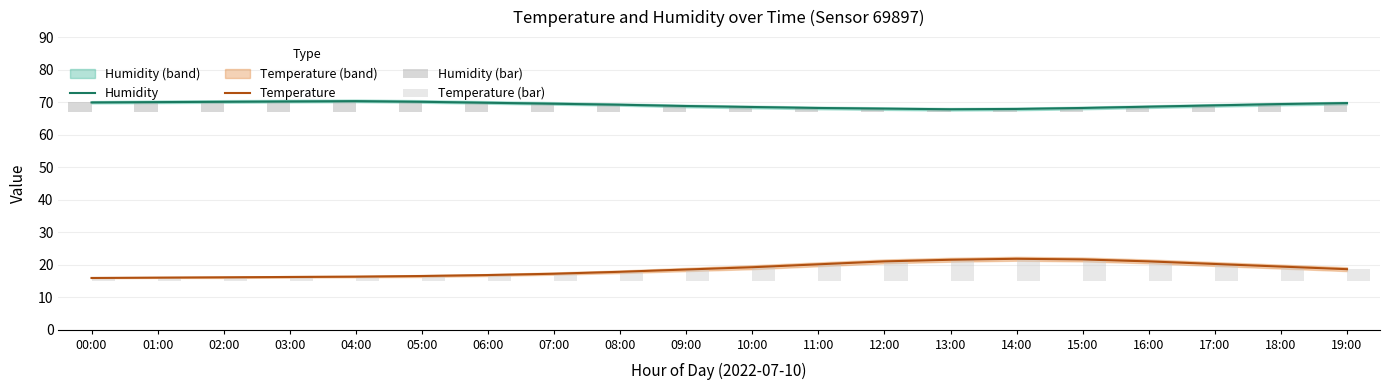

At how many categories does at least one series exceed 1?

20